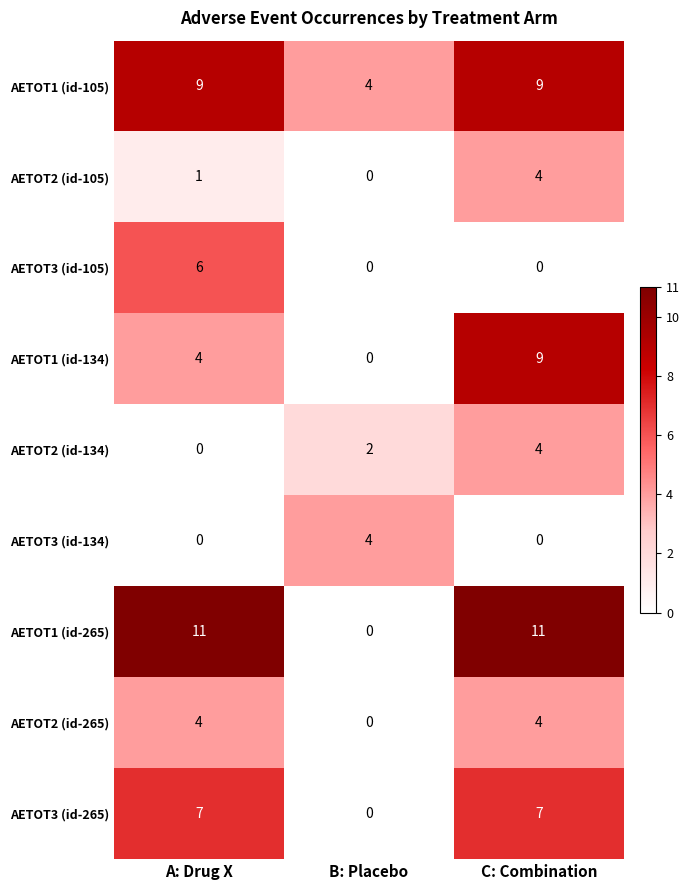

Which category has the highest value in the AETOT2 (id-134) series?

C: Combination